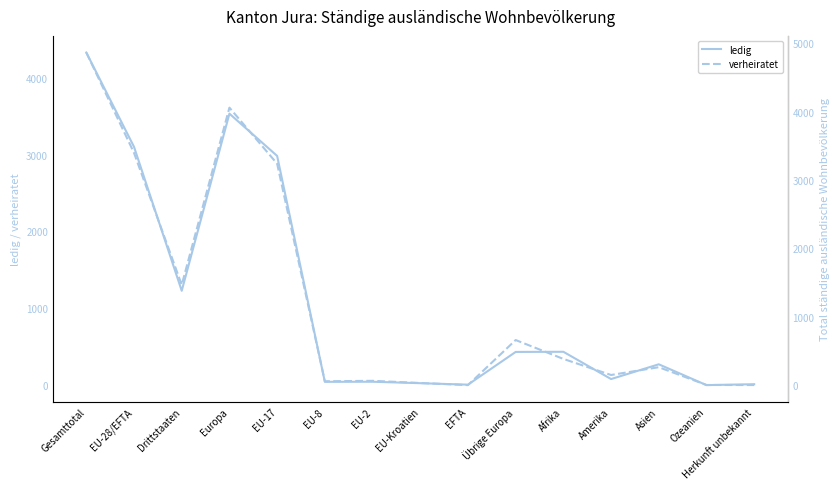

At which label is ledig closest to 2165?

EU-17